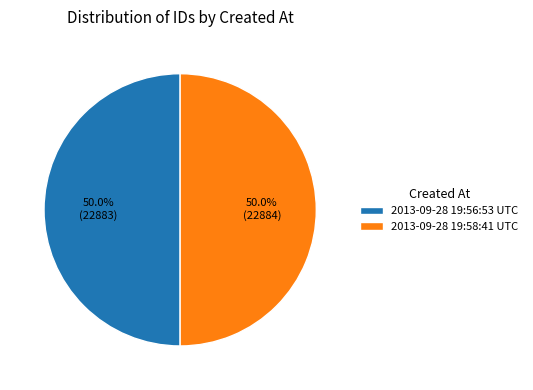

How many slices are in this pie chart?

2